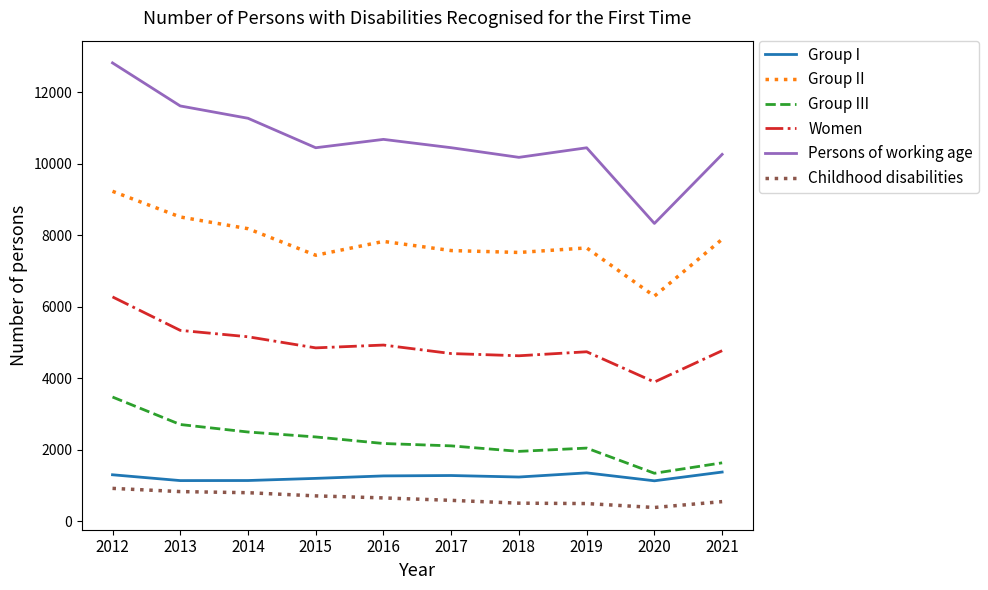

Which series has the largest total across all categories?

Persons of working age